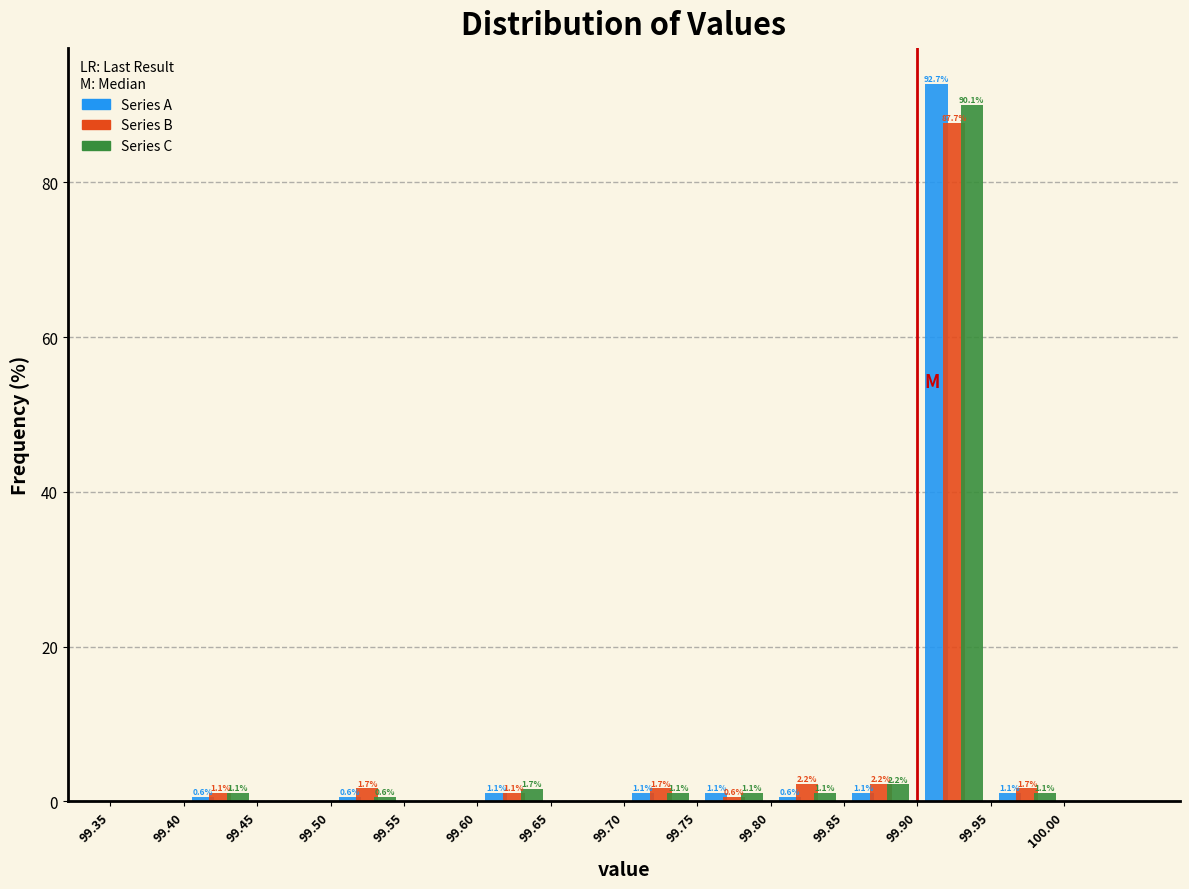

In the Series A series, which range on the x-axis has the tallest bar?

99.90 to 99.95